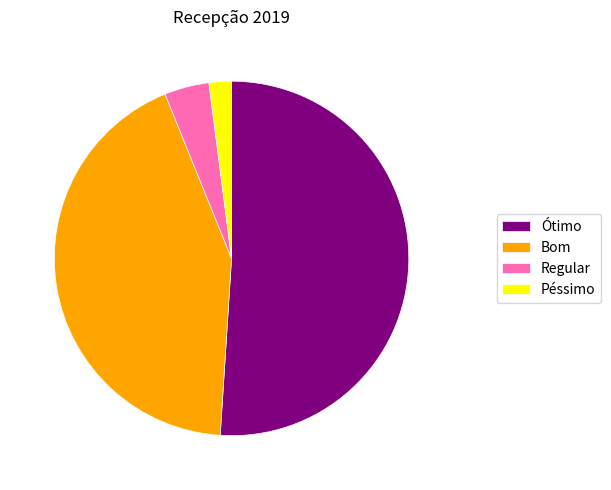

Is the sum of Péssimo and Regular greater than half?

No